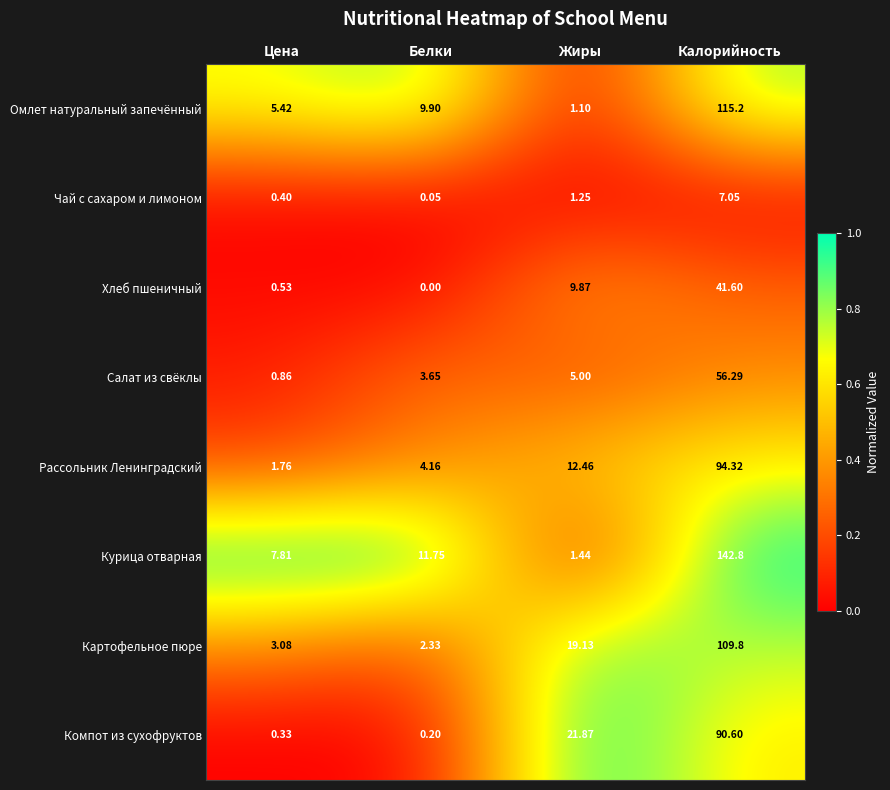

Rank the categories by Рассольник Ленинградский value from lowest to highest.

Цена, Белки, Жиры, Калорийность